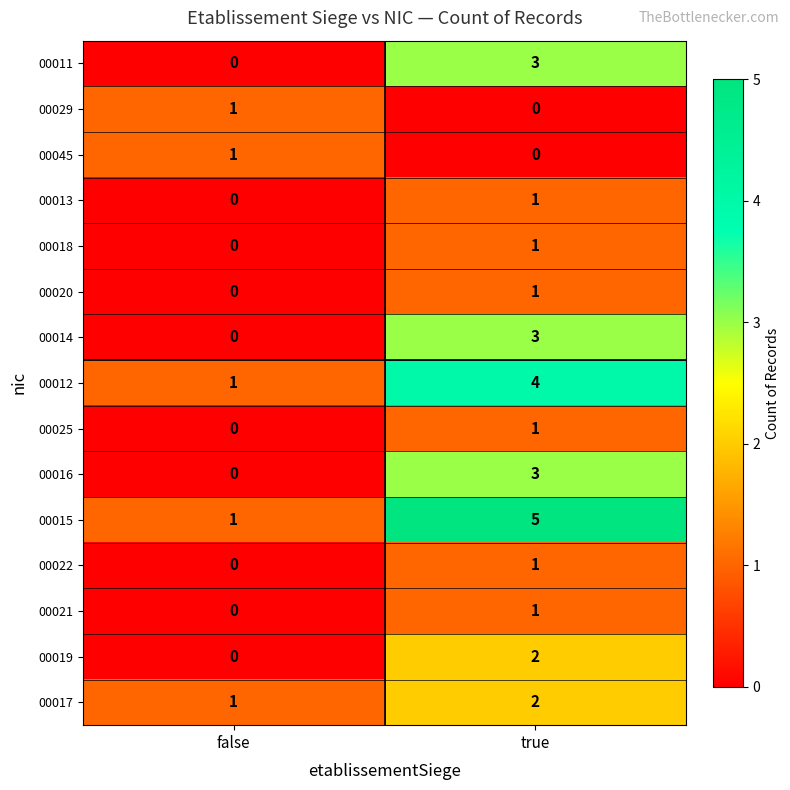

What is the difference between the 00011 values at true and false?

3